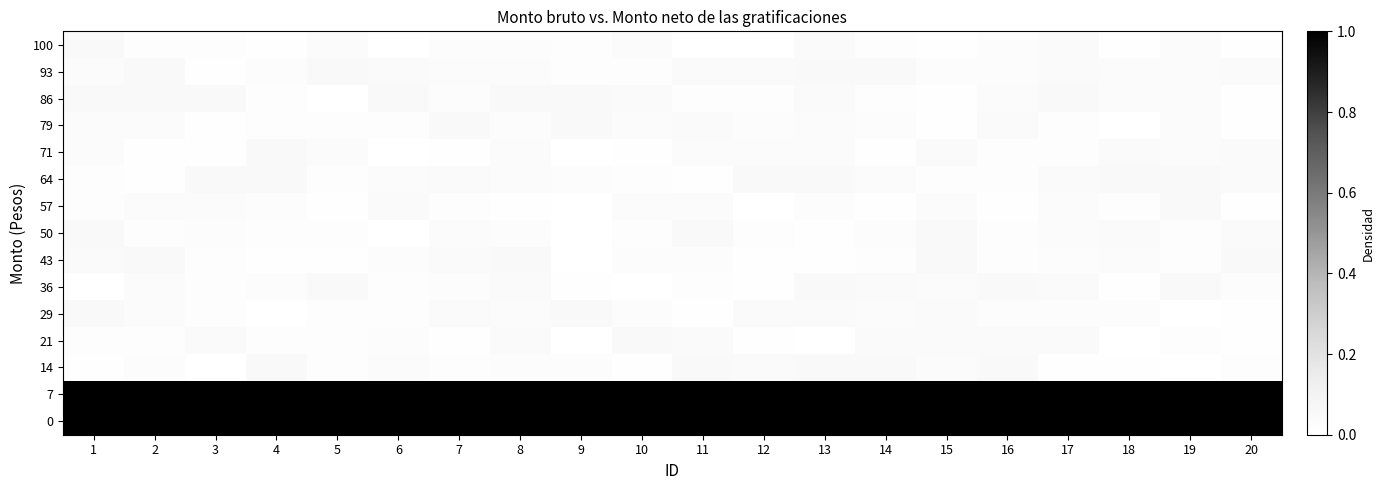

Reading left to right, list all the values displayed in this chart.

0: 1=1.0	2=1.0	3=1.0	4=1.0	5=1.0	6=1.0	7=1.0	8=1.0	9=1.0	10=1.0	11=1.0	12=1.0	13=1.0	14=1.0	15=1.0	16=1.0	17=1.0	18=1.0	19=1.0	20=1.0
7: 1=1.0	2=1.0	3=1.0	4=1.0	5=1.0	6=1.0	7=1.0	8=1.0	9=1.0	10=1.0	11=1.0	12=1.0	13=1.0	14=1.0	15=1.0	16=1.0	17=1.0	18=1.0	19=1.0	20=1.0
14: 1=0.0	2=0.0	3=0.0	4=0.0	5=0.0	6=0.0	7=0.0	8=0.0	9=0.0	10=0.0	11=0.0	12=0.0	13=0.0	14=0.0	15=0.0	16=0.0	17=0.0	18=0.0	19=0.0	20=0.0
21: 1=0.0	2=0.0	3=0.0	4=0.0	5=0.0	6=0.0	7=0.0	8=0.0	9=0.0	10=0.0	11=0.0	12=0.0	13=0.0	14=0.0	15=0.0	16=0.0	17=0.0	18=0.0	19=0.0	20=0.0
29: 1=0.0	2=0.0	3=0.0	4=0.0	5=0.0	6=0.0	7=0.0	8=0.0	9=0.0	10=0.0	11=0.0	12=0.0	13=0.0	14=0.0	15=0.0	16=0.0	17=0.0	18=0.0	19=0.0	20=0.0
36: 1=0.0	2=0.0	3=0.0	4=0.0	5=0.0	6=0.0	7=0.0	8=0.0	9=0.0	10=0.0	11=0.0	12=0.0	13=0.0	14=0.0	15=0.0	16=0.0	17=0.0	18=0.0	19=0.0	20=0.0
43: 1=0.0	2=0.0	3=0.0	4=0.0	5=0.0	6=0.0	7=0.0	8=0.0	9=0.0	10=0.0	11=0.0	12=0.0	13=0.0	14=0.0	15=0.0	16=0.0	17=0.0	18=0.0	19=0.0	20=0.0
50: 1=0.0	2=0.0	3=0.0	4=0.0	5=0.0	6=0.0	7=0.0	8=0.0	9=0.0	10=0.0	11=0.0	12=0.0	13=0.0	14=0.0	15=0.0	16=0.0	17=0.0	18=0.0	19=0.0	20=0.0
57: 1=0.0	2=0.0	3=0.0	4=0.0	5=0.0	6=0.0	7=0.0	8=0.0	9=0.0	10=0.0	11=0.0	12=0.0	13=0.0	14=0.0	15=0.0	16=0.0	17=0.0	18=0.0	19=0.0	20=0.0
64: 1=0.0	2=0.0	3=0.0	4=0.0	5=0.0	6=0.0	7=0.0	8=0.0	9=0.0	10=0.0	11=0.0	12=0.0	13=0.0	14=0.0	15=0.0	16=0.0	17=0.0	18=0.0	19=0.0	20=0.0
71: 1=0.0	2=0.0	3=0.0	4=0.0	5=0.0	6=0.0	7=0.0	8=0.0	9=0.0	10=0.0	11=0.0	12=0.0	13=0.0	14=0.0	15=0.0	16=0.0	17=0.0	18=0.0	19=0.0	20=0.0
79: 1=0.0	2=0.0	3=0.0	4=0.0	5=0.0	6=0.0	7=0.0	8=0.0	9=0.0	10=0.0	11=0.0	12=0.0	13=0.0	14=0.0	15=0.0	16=0.0	17=0.0	18=0.0	19=0.0	20=0.0
86: 1=0.0	2=0.0	3=0.0	4=0.0	5=0.0	6=0.0	7=0.0	8=0.0	9=0.0	10=0.0	11=0.0	12=0.0	13=0.0	14=0.0	15=0.0	16=0.0	17=0.0	18=0.0	19=0.0	20=0.0
93: 1=0.0	2=0.0	3=0.0	4=0.0	5=0.0	6=0.0	7=0.0	8=0.0	9=0.0	10=0.0	11=0.0	12=0.0	13=0.0	14=0.0	15=0.0	16=0.0	17=0.0	18=0.0	19=0.0	20=0.0
100: 1=0.0	2=0.0	3=0.0	4=0.0	5=0.0	6=0.0	7=0.0	8=0.0	9=0.0	10=0.0	11=0.0	12=0.0	13=0.0	14=0.0	15=0.0	16=0.0	17=0.0	18=0.0	19=0.0	20=0.0